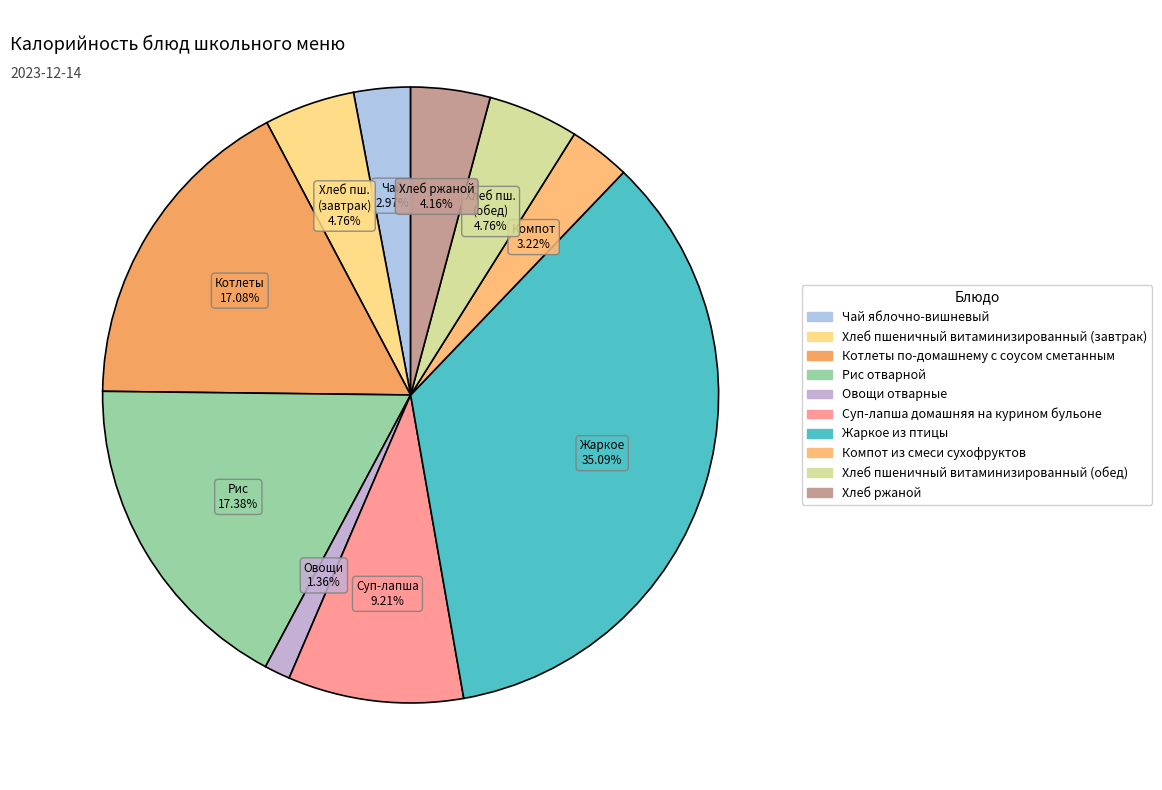

True or false: Суп-лапша домашняя на курином бульоне accounts for 1% of the total.

False